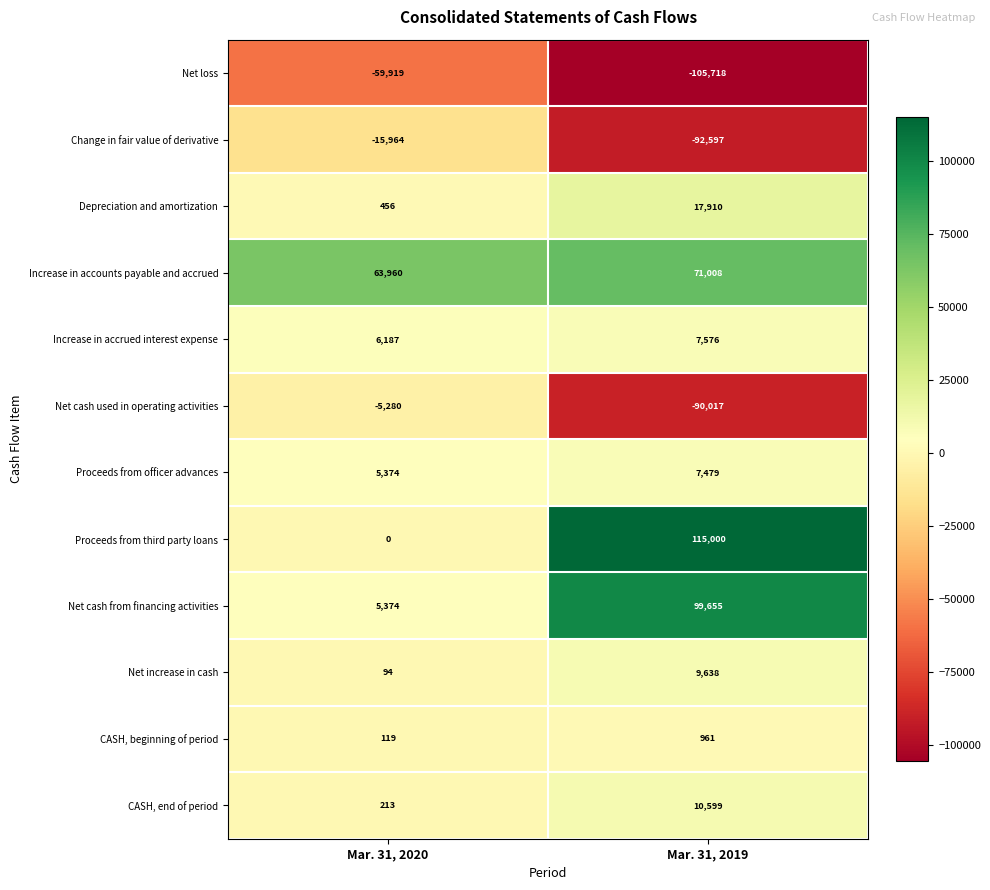

Rank the series by their maximum value, from highest to lowest.

Proceeds from third party loans, Net cash from financing activities, Increase in accounts payable and accrued, Depreciation and amortization, CASH, end of period, Net increase in cash, Increase in accrued interest expense, Proceeds from officer advances, CASH, beginning of period, Net cash used in operating activities, Change in fair value of derivative, Net loss